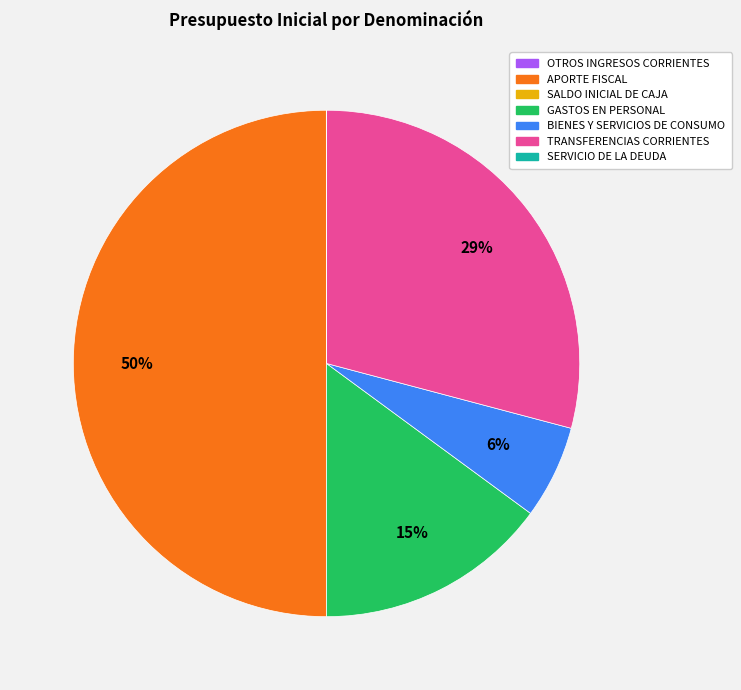

To the nearest percent, what is the combined percentage of TRANSFERENCIAS CORRIENTES and APORTE FISCAL?

79%